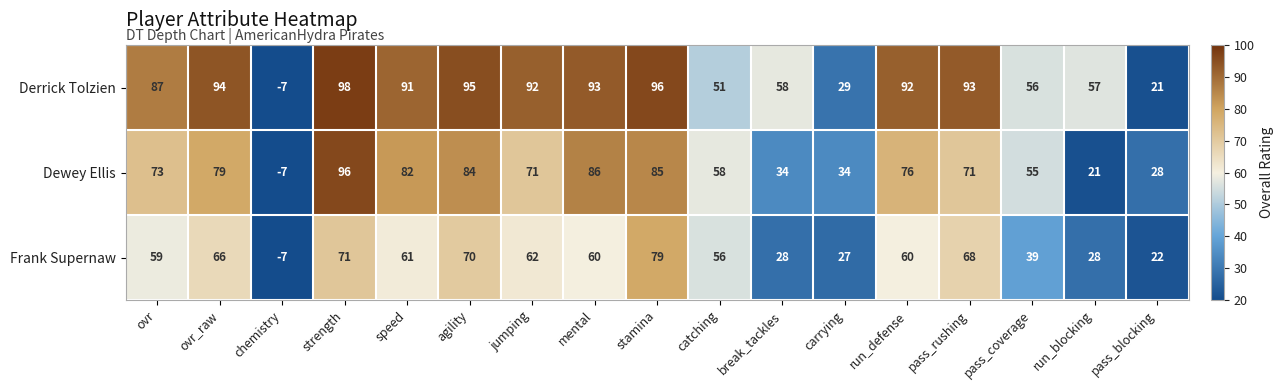

What is the total value across all series at speed?

234